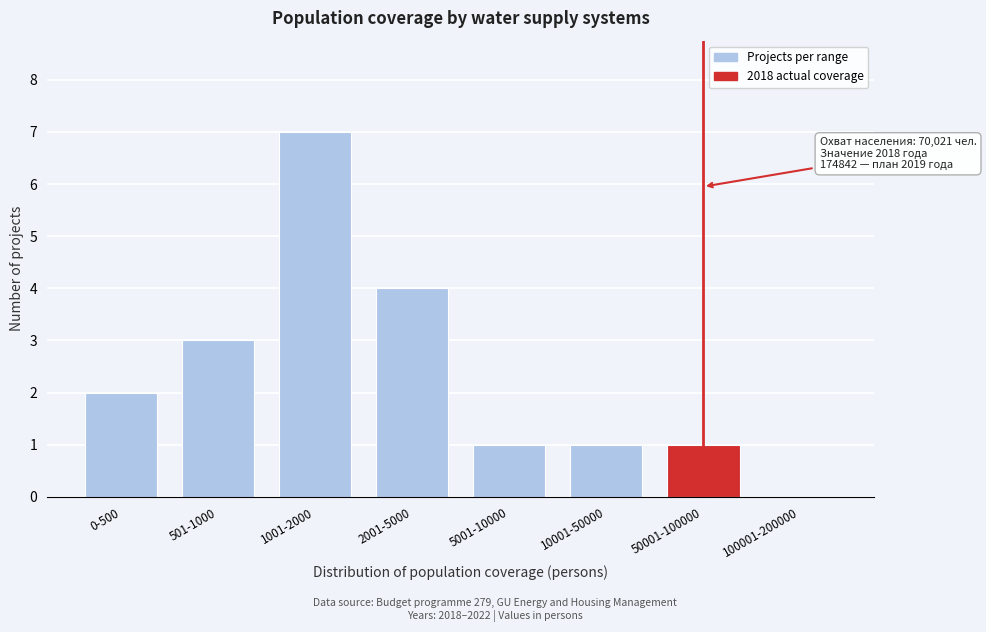

Reading right to left, list all the values displayed in this chart.

100001-200000=0	50001-100000=1	10001-50000=1	5001-10000=1	2001-5000=4	1001-2000=7	501-1000=3	0-500=2